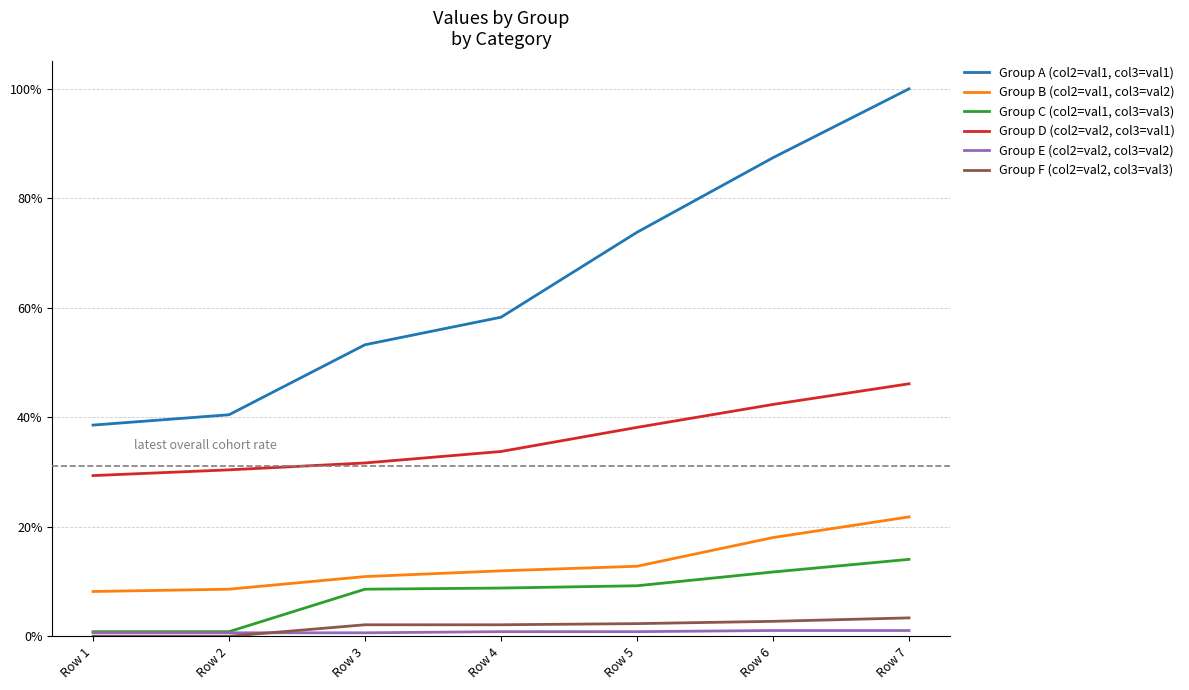

What is the difference between the maximum and minimum values in the Group D (col2=val2, col3=val1) series?

0.2